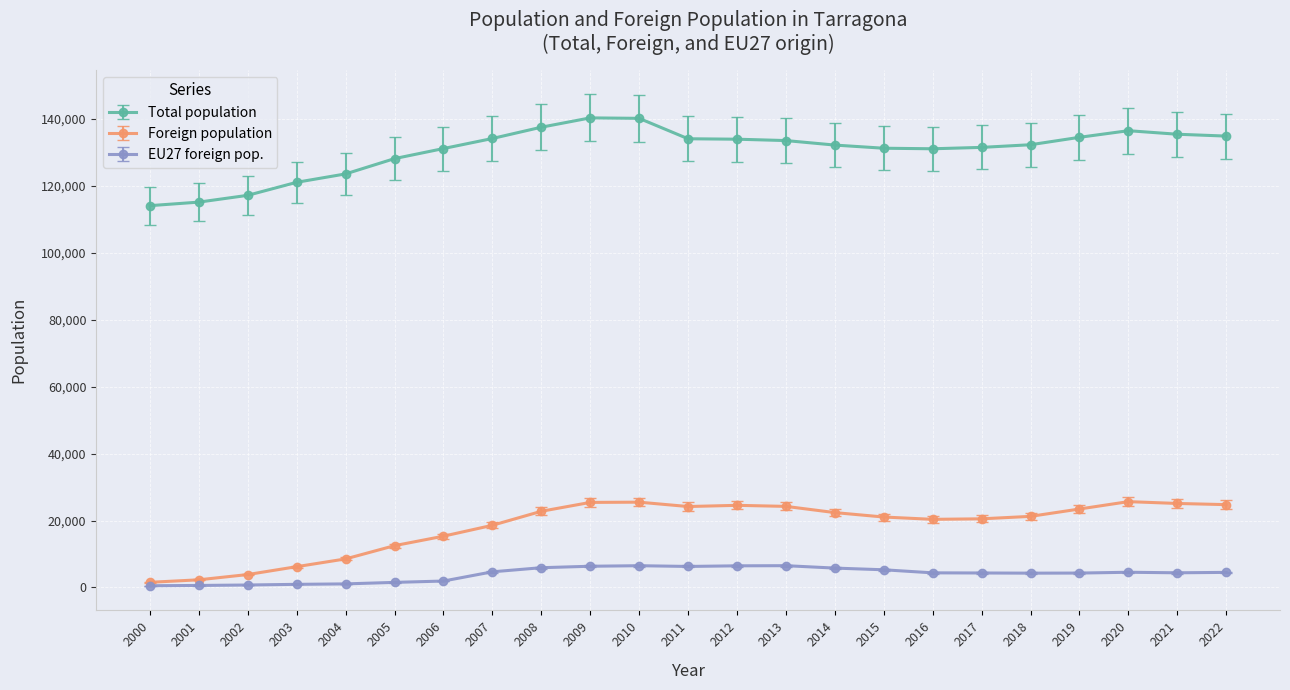

Is the value of EU27 foreign pop. at 2008 greater than the value of Foreign population at 2020?

No